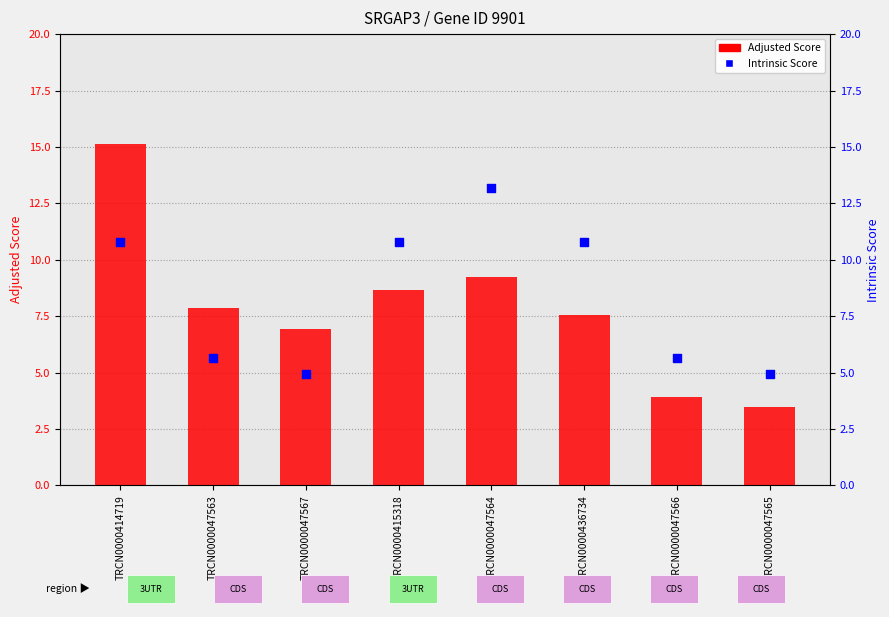

At which category is the sum across all series the highest?

TRCN0000414719